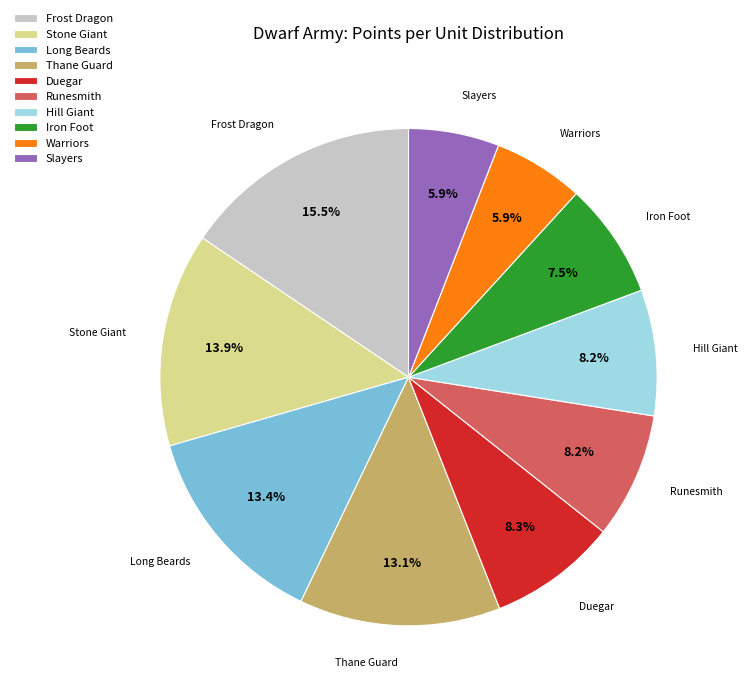

Approximately how many times larger is the value at Frost Dragon compared to Duegar?

1.9